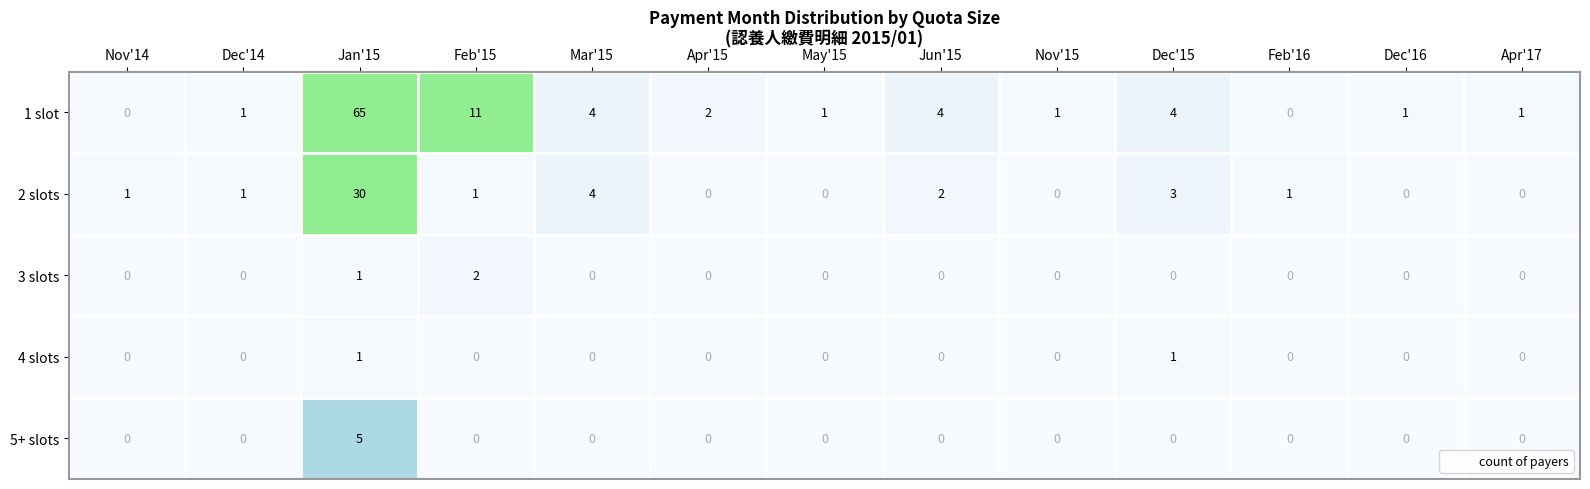

Rank the series by their maximum value, from highest to lowest.

1 slot, 2 slots, 5+ slots, 3 slots, 4 slots